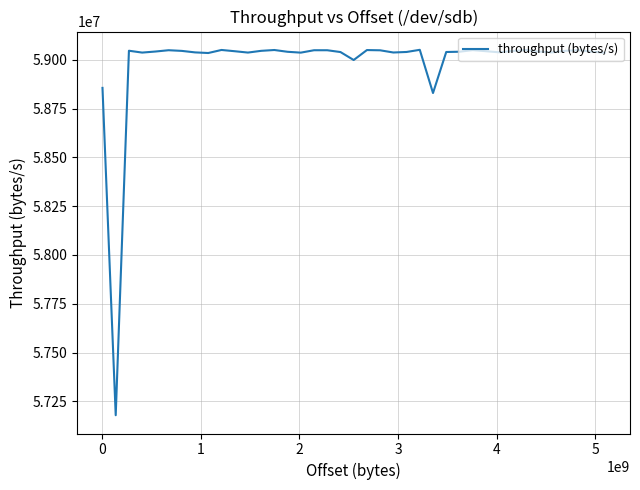

What is the minimum value shown in the chart?

57179500.8